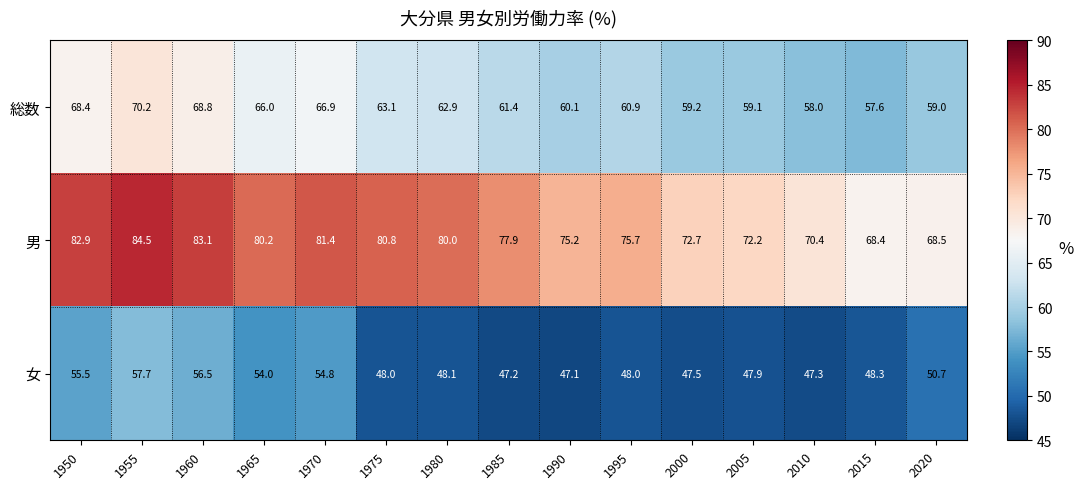

At which label does 総数 first exceed 61?

1950